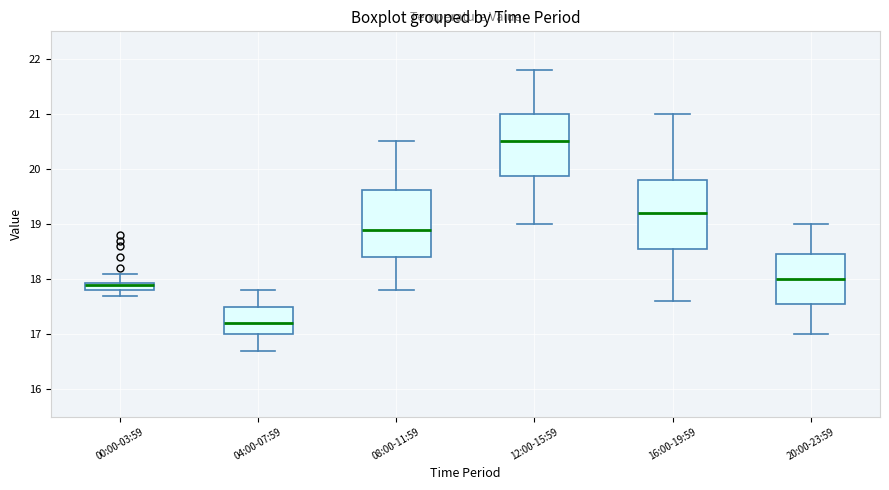

Where is the lower edge of the box for 04:00-07:59 on the y-axis? The values are not printed on the chart, so give them approximately, as read against the axis.

17.0